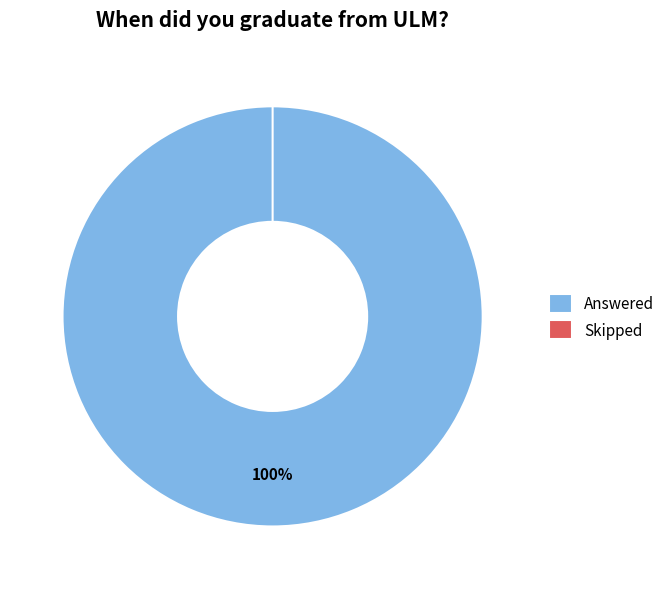

Which slice is the smallest?

Skipped